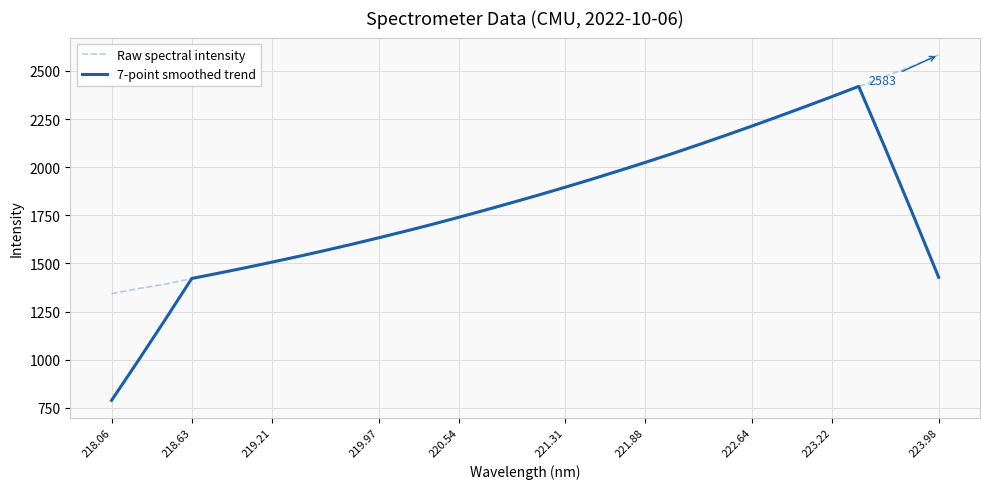

Which series has the largest total across all categories?

Raw spectral intensity